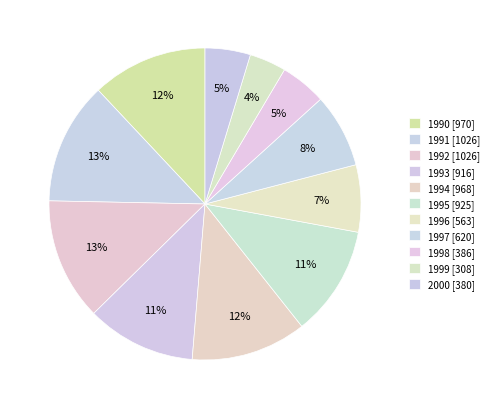

What is the change in value from 1995 to 1999?

-617